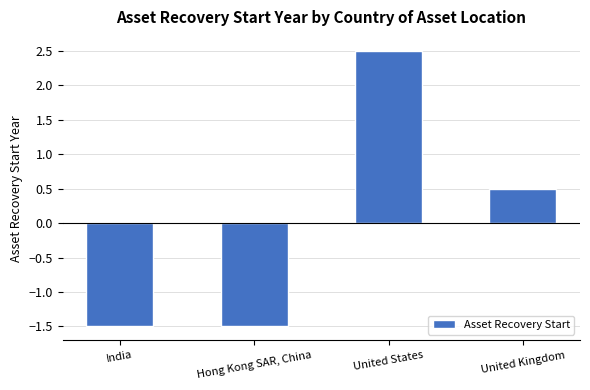

What position from the right is India?

4